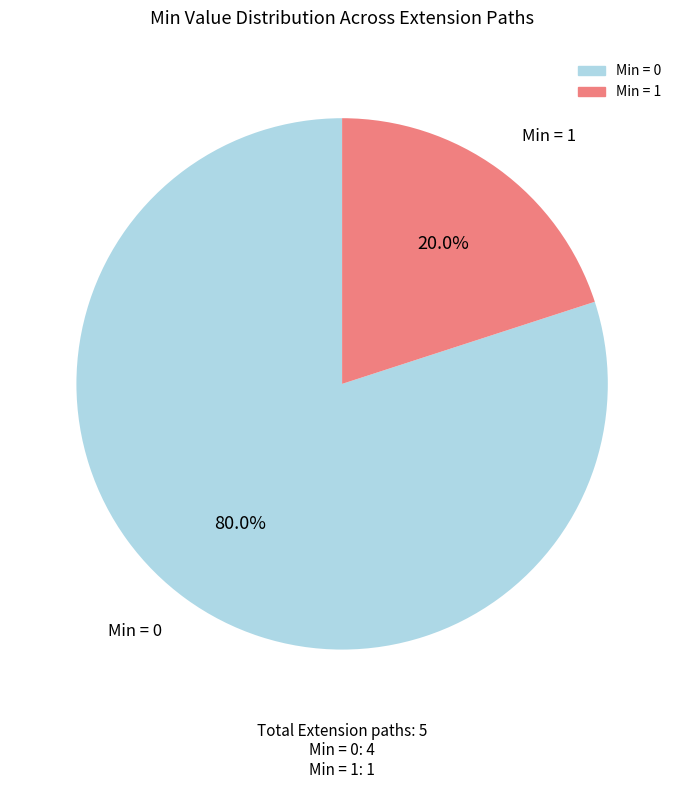

Is there any slice that represents more than half of the pie?

Yes